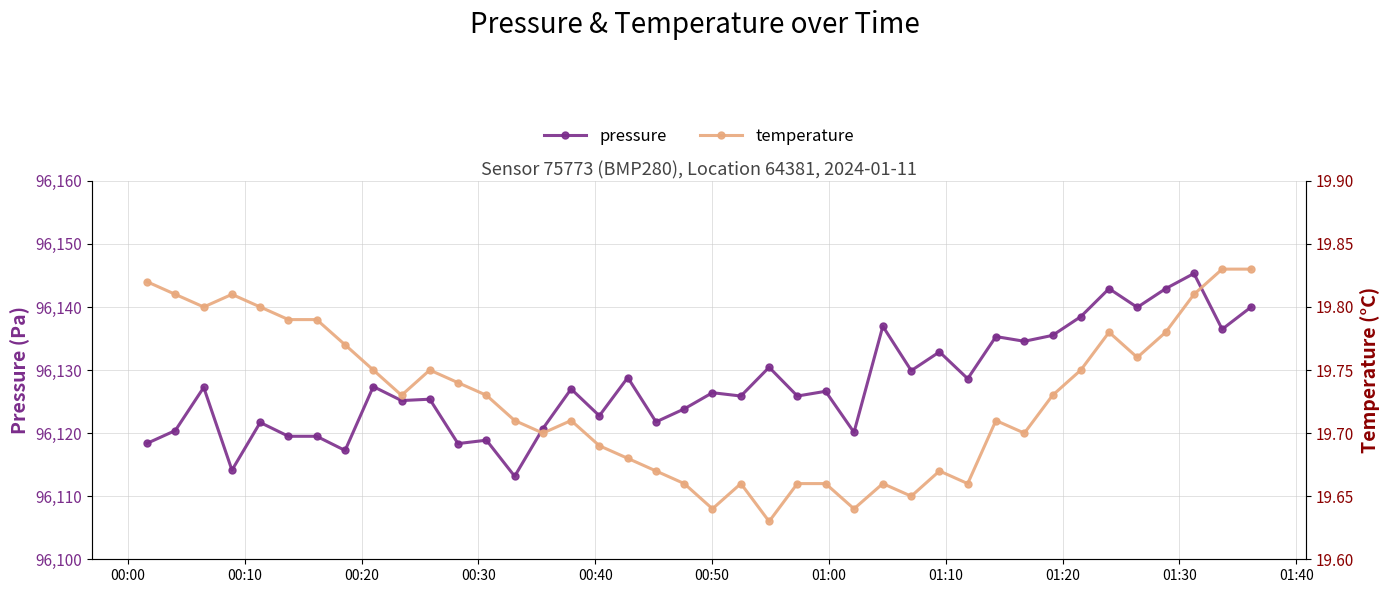

True or false: pressure has more than 0 points higher than both neighbors.

True